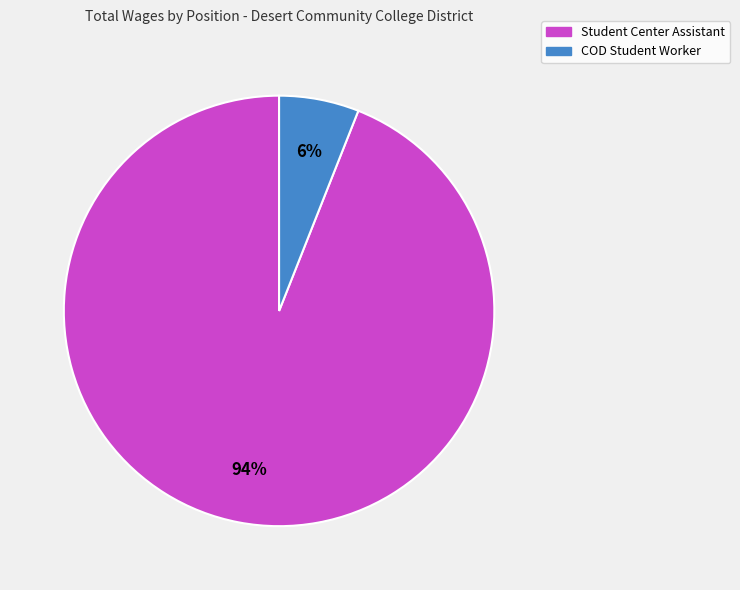

Which category has the smallest portion of the pie?

COD Student Worker